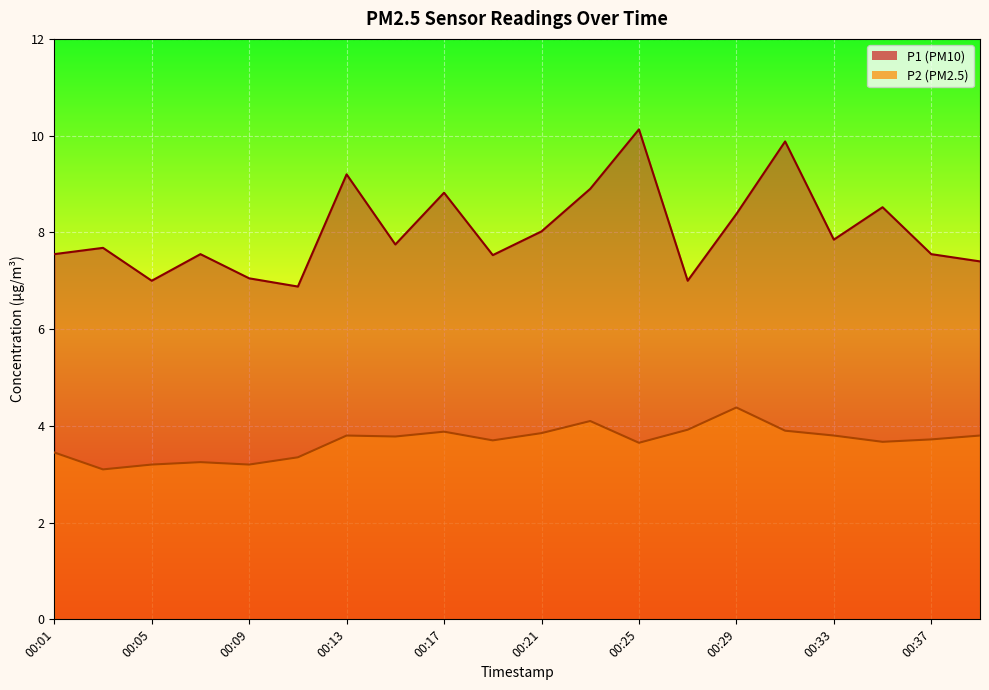

What is the value of the P2 point at the 12th from the left?

4.1